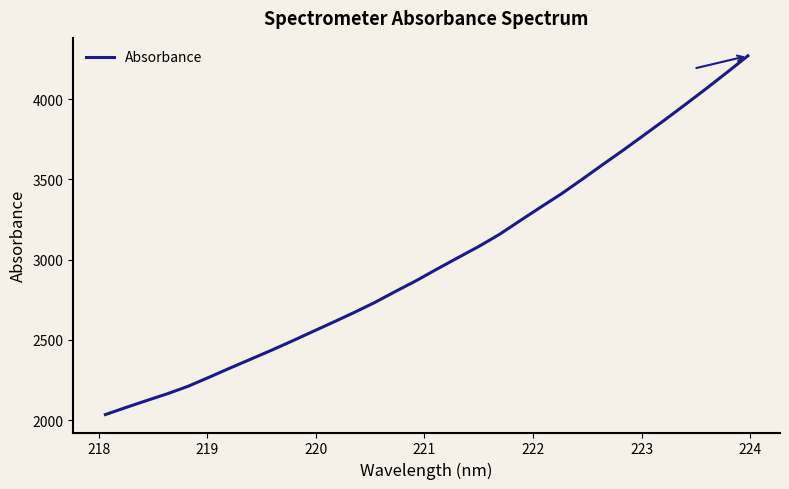

Reading left to right, what are all the values shown in this chart?

2034.1	2078.7	2122.0	2164.4	2211.2	2266.8	2323.6	2379.2	2434.6	2492.5	2551.7	2610.7	2670.8	2733.6	2802.5	2869.6	2941.8	3012.0	3081.5	3157.0	3242.7	3327.3	3410.6	3500.8	3593.3	3684.1	3777.9	3872.3	3969.1	4067.2	4167.7	4270.3